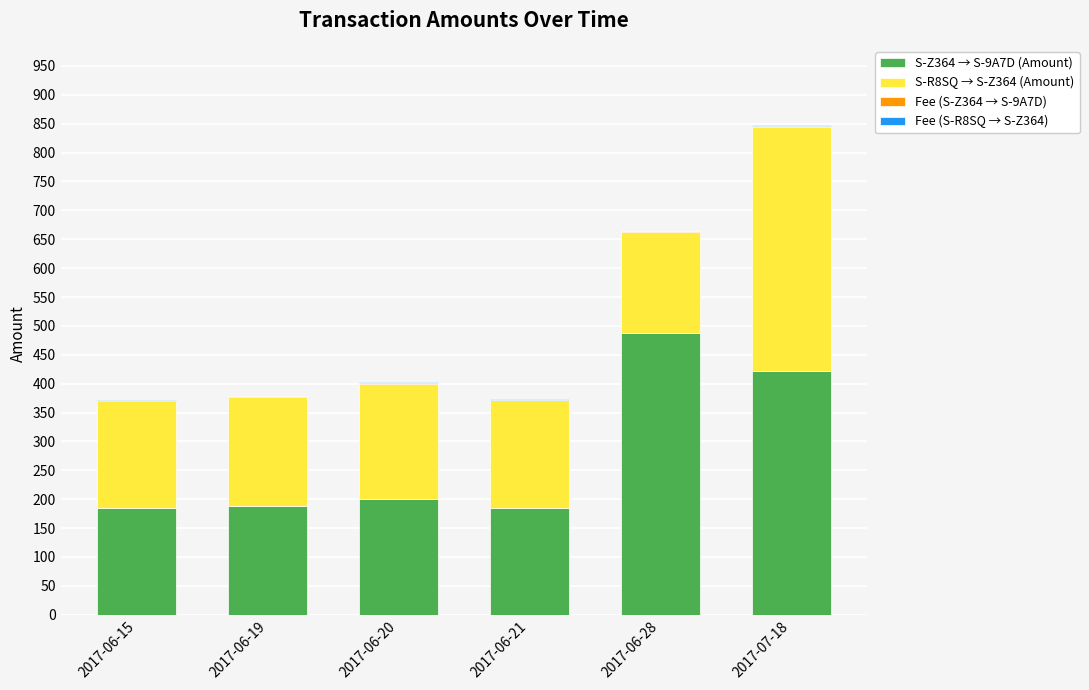

At which category is the sum across all series the highest?

2017-07-18